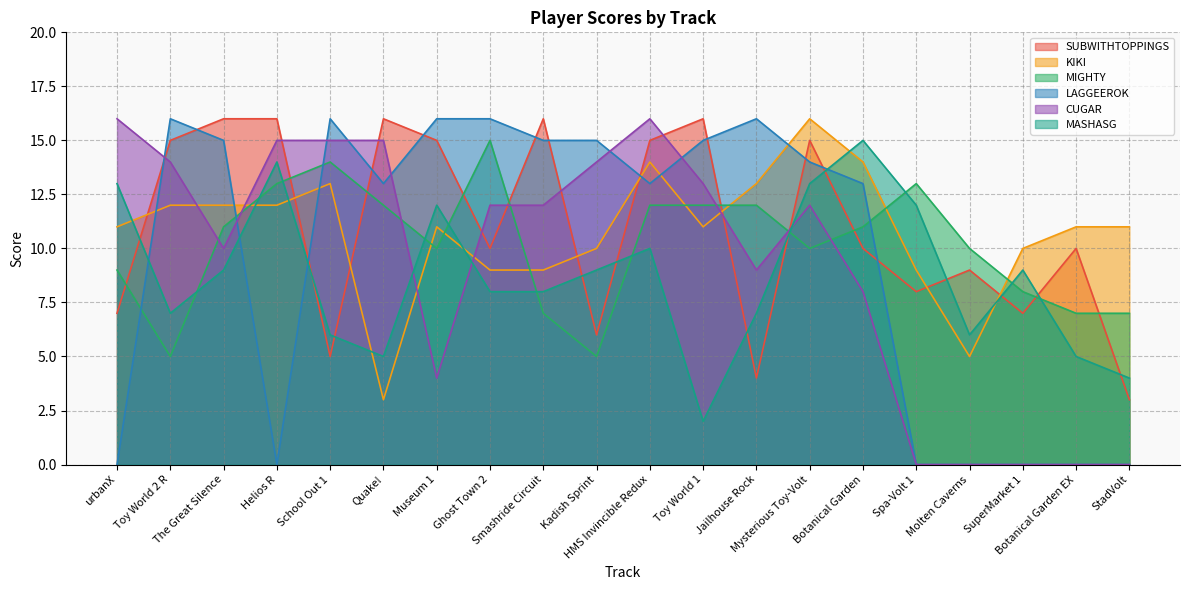

In CUGAR, how many points are lower than both neighbors (excluding endpoints)?

3